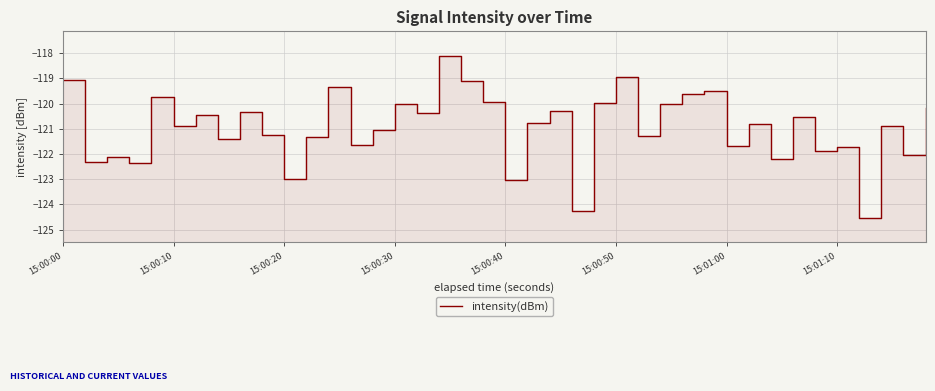

What is the difference between the second highest and minimum values?

5.6